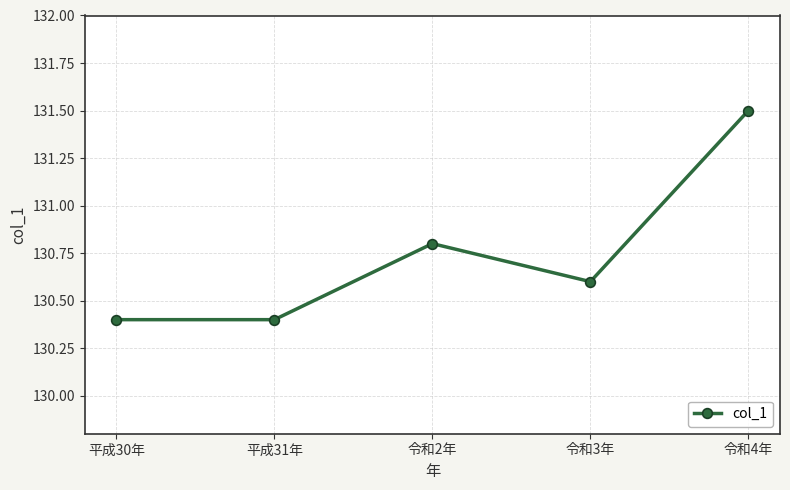

Does the chart have visible grid lines?

Yes